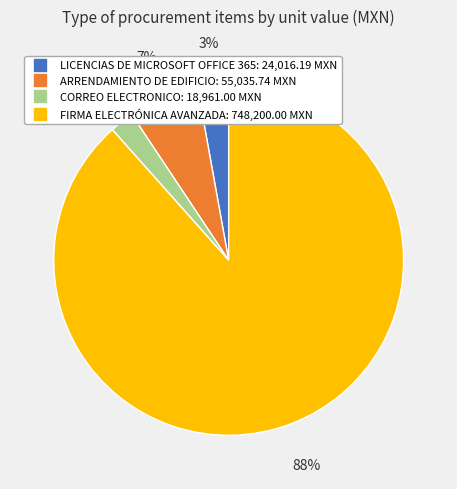

Does any single category account for the majority?

Yes